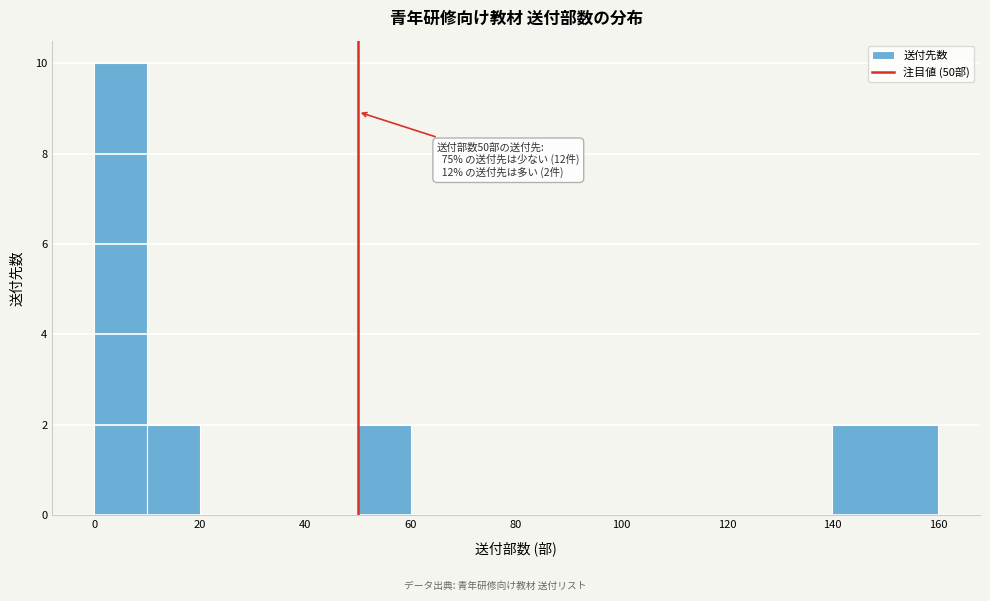

Which range on the x-axis has the tallest bar?

0 to 10